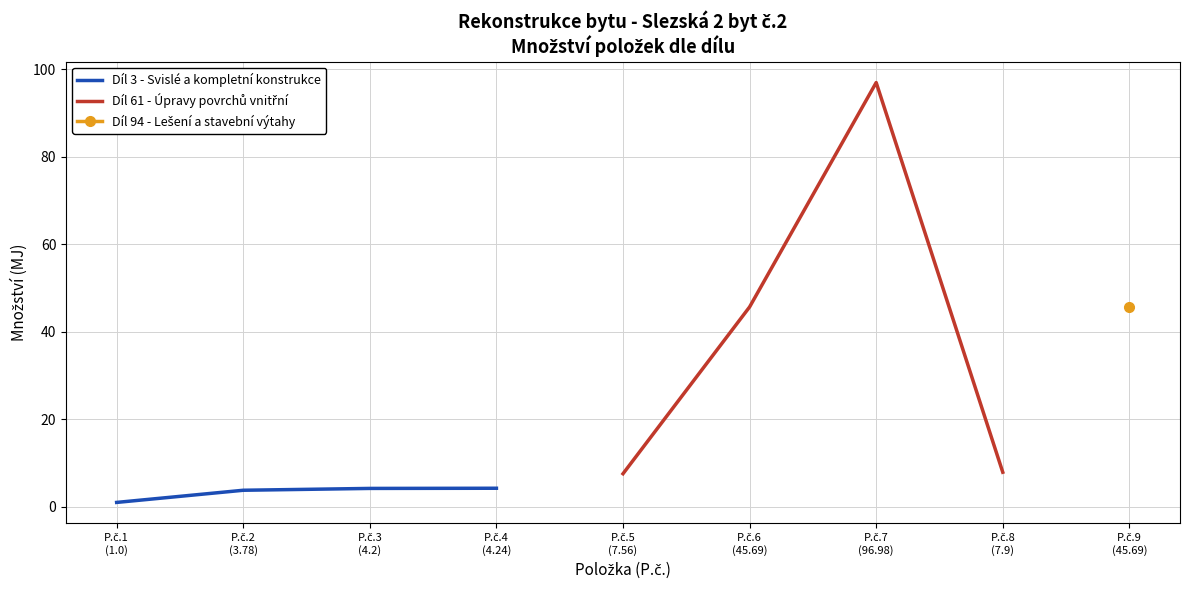

True or false: Díl 3 - Svislé a kompletní konstrukce has more than 2 interior local peaks.

False